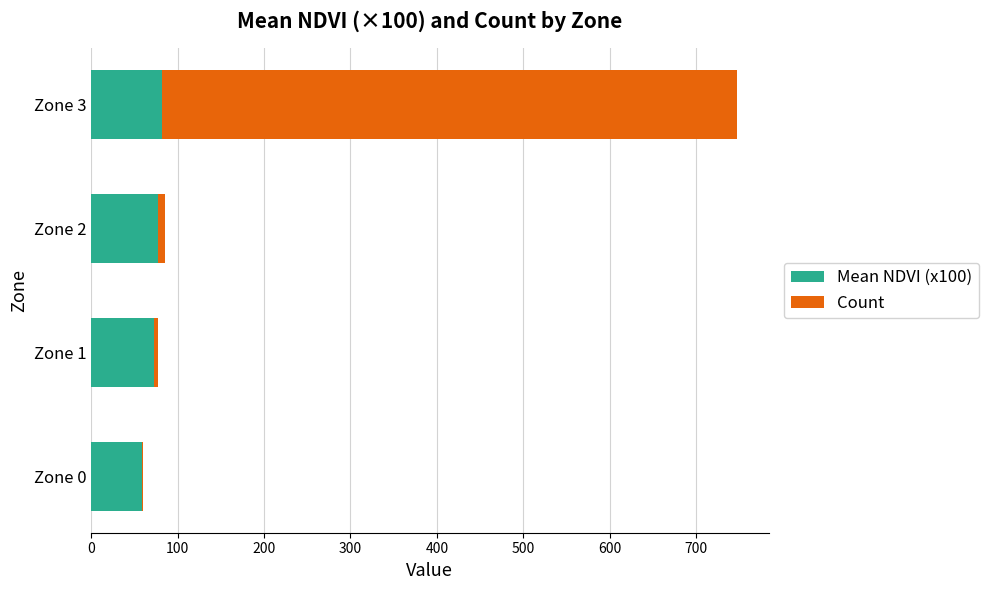

What is the average value of the Mean NDVI (x100) series?

73.0